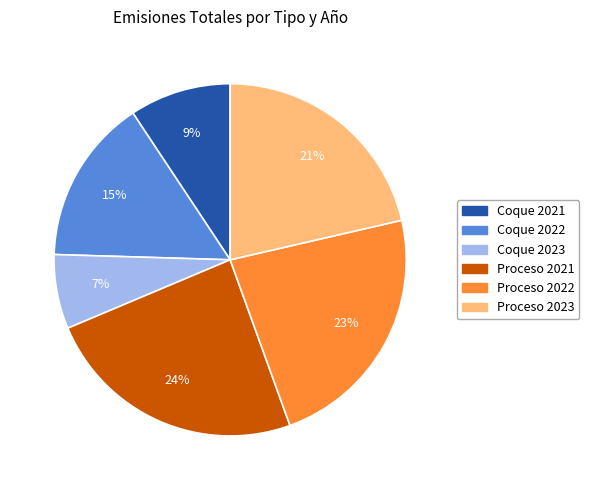

Does any single category account for the majority?

No